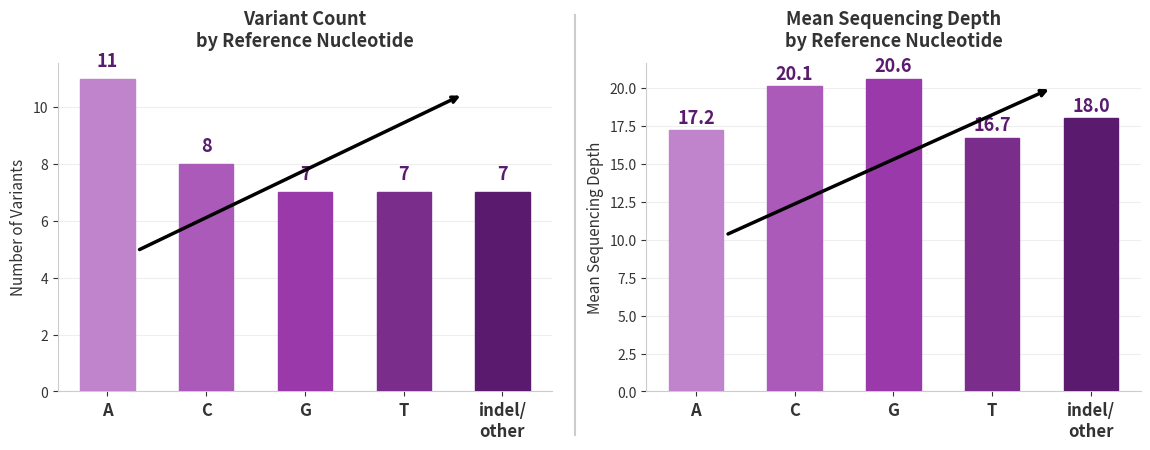

What is the value of the Mean Depth bar at the 3rd from the left?

20.6